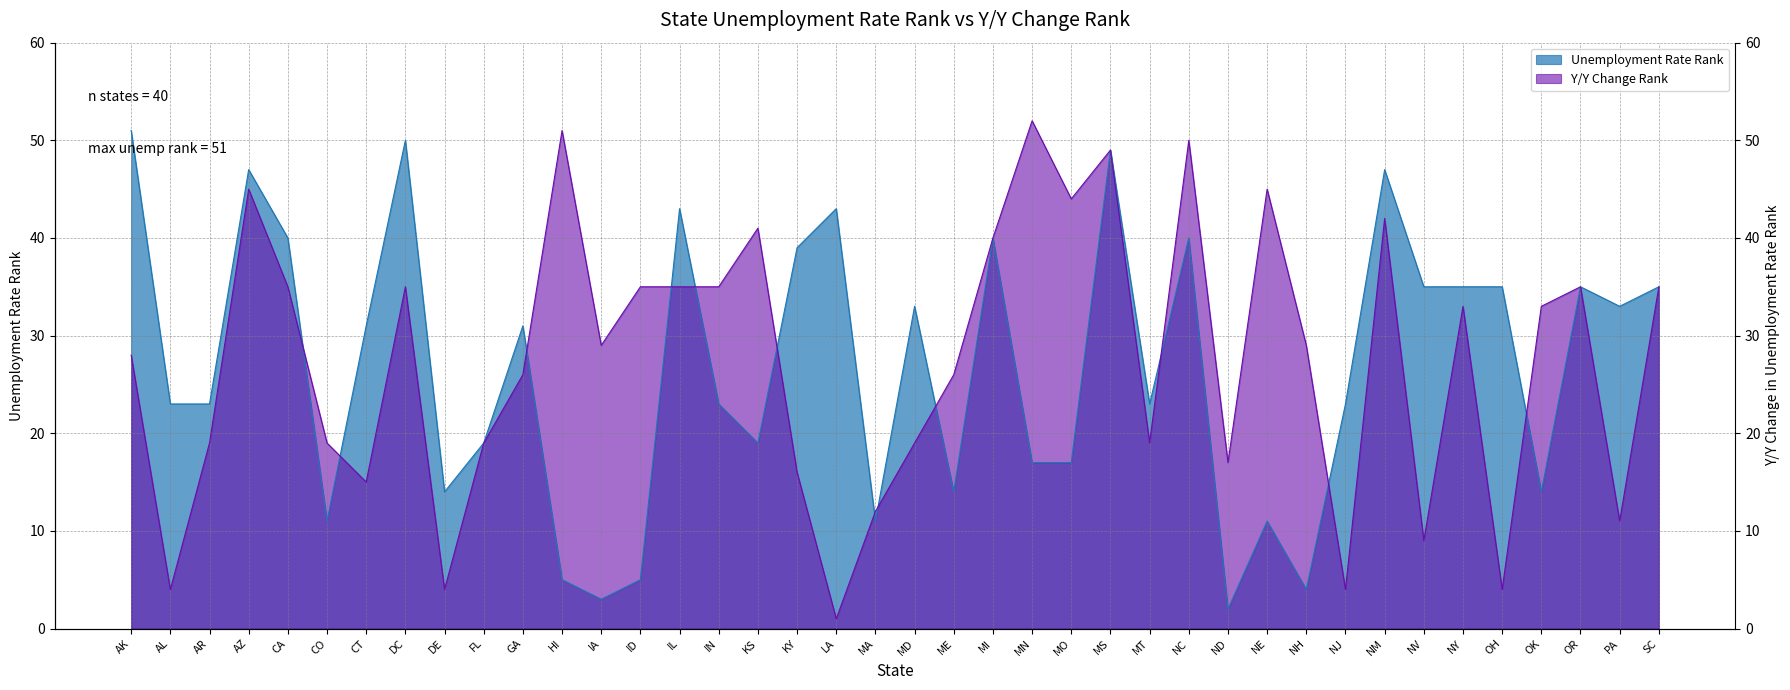

What is the value of the Unemployment Rate Rank point at the 9th from the left?

14